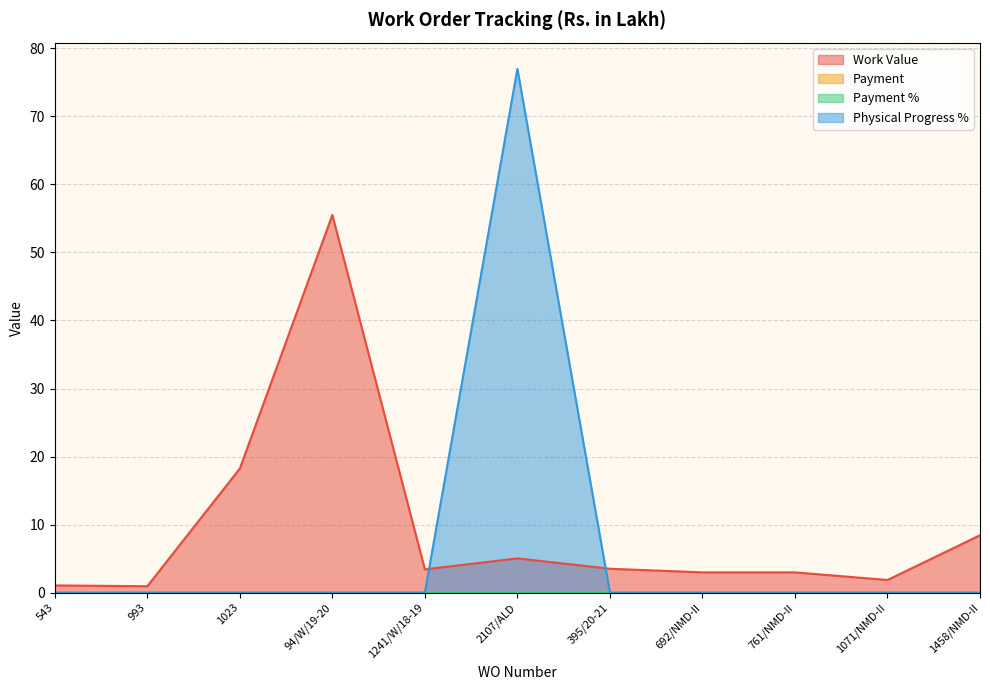

Does the chart have visible grid lines?

Yes